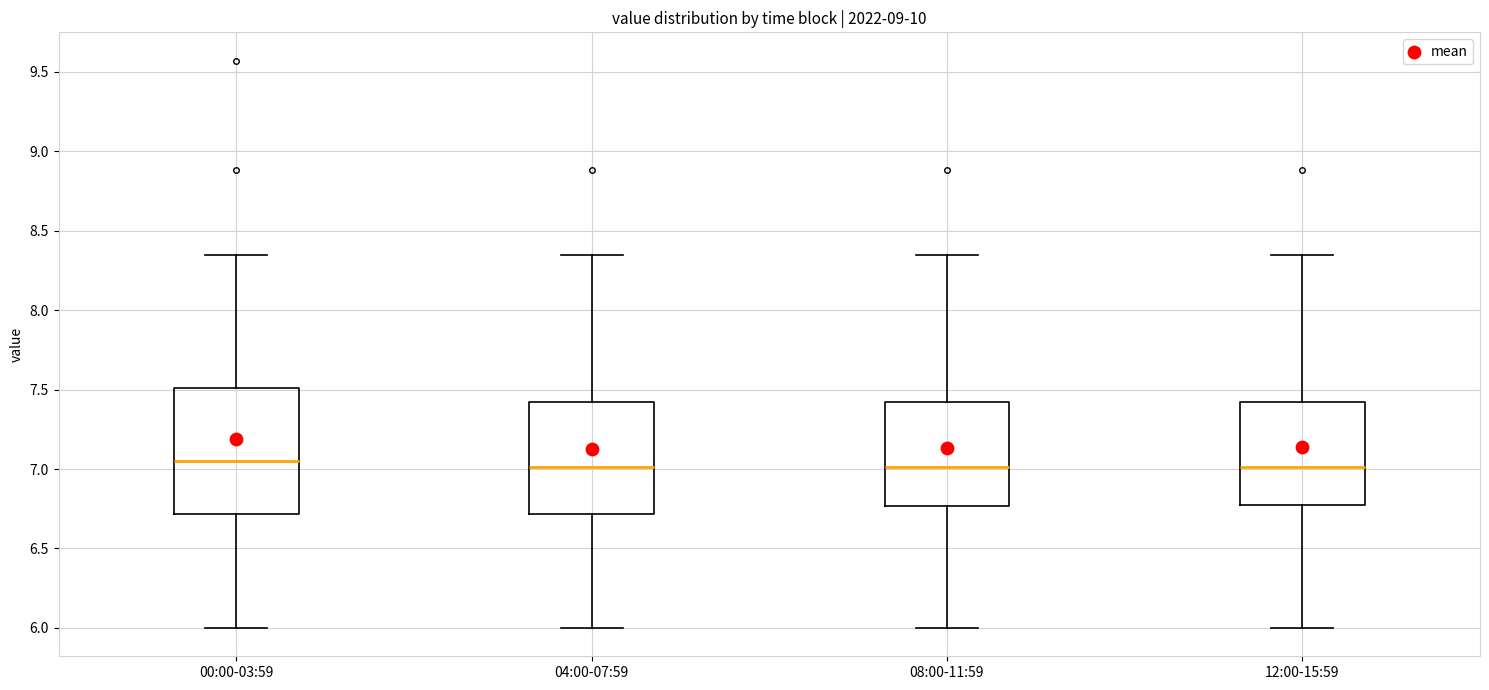

Where does the lower whisker of the box for 08:00-11:59 end on the y-axis? The values are not printed on the chart, so give them approximately, as read against the axis.

6.00